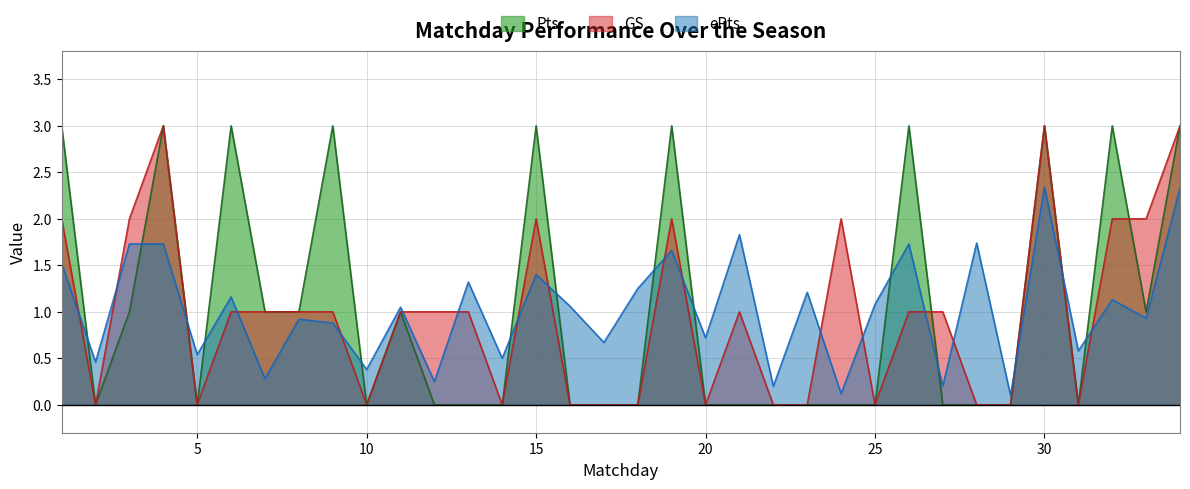

At which label does ePts first exceed 1?

1